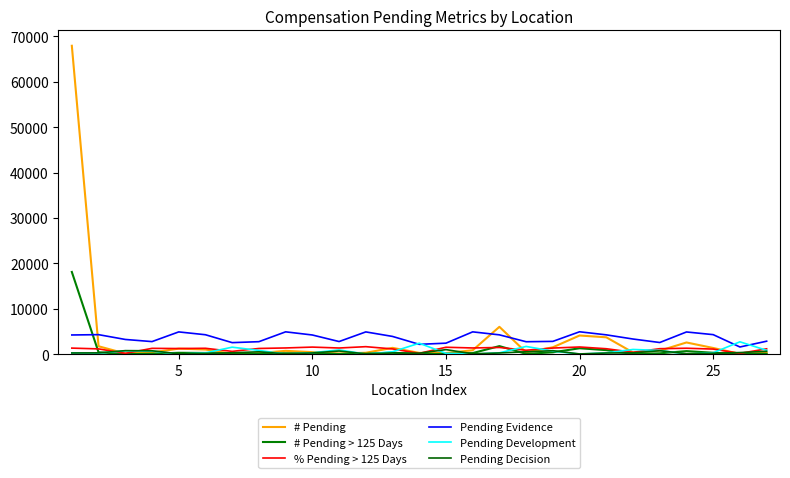

What is the smallest value displayed?

2.0